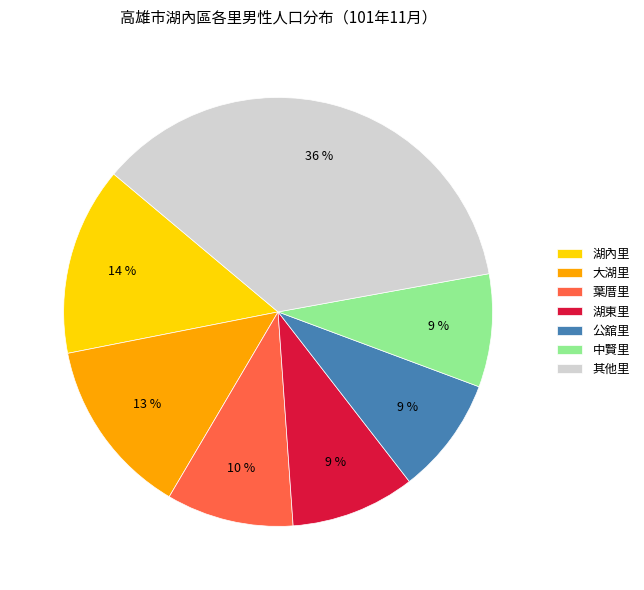

How many segments does this pie chart have?

7